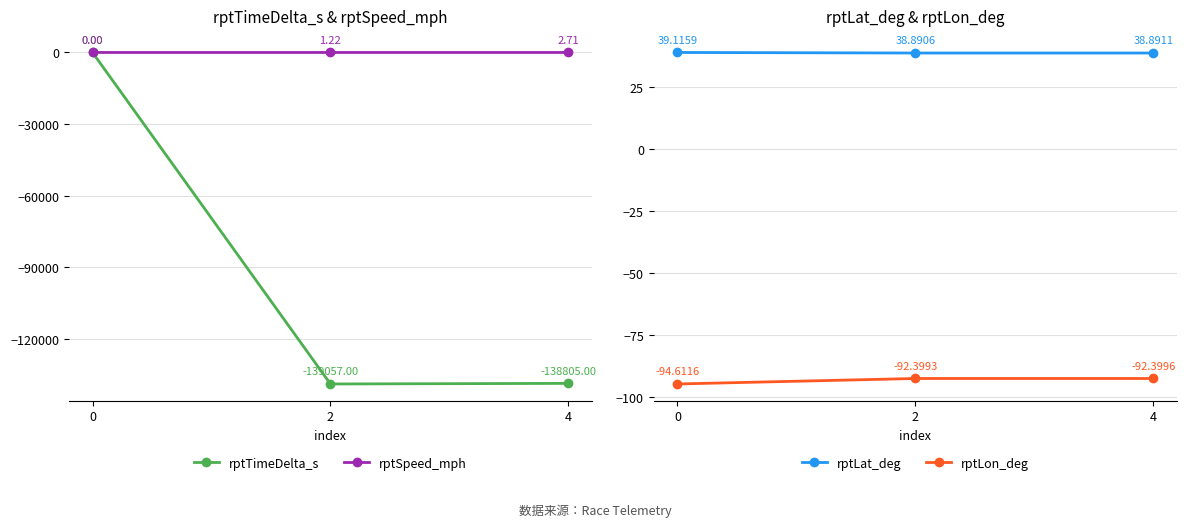

What is the difference between the rptSpeed_mph values at 4 and 0?

2.7